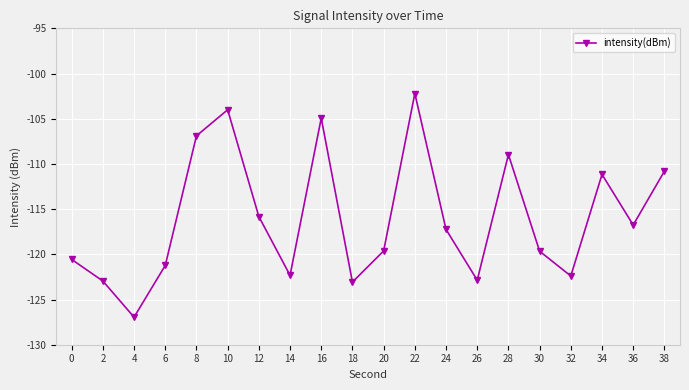

What is the value of the 11th point from the left?

-119.6